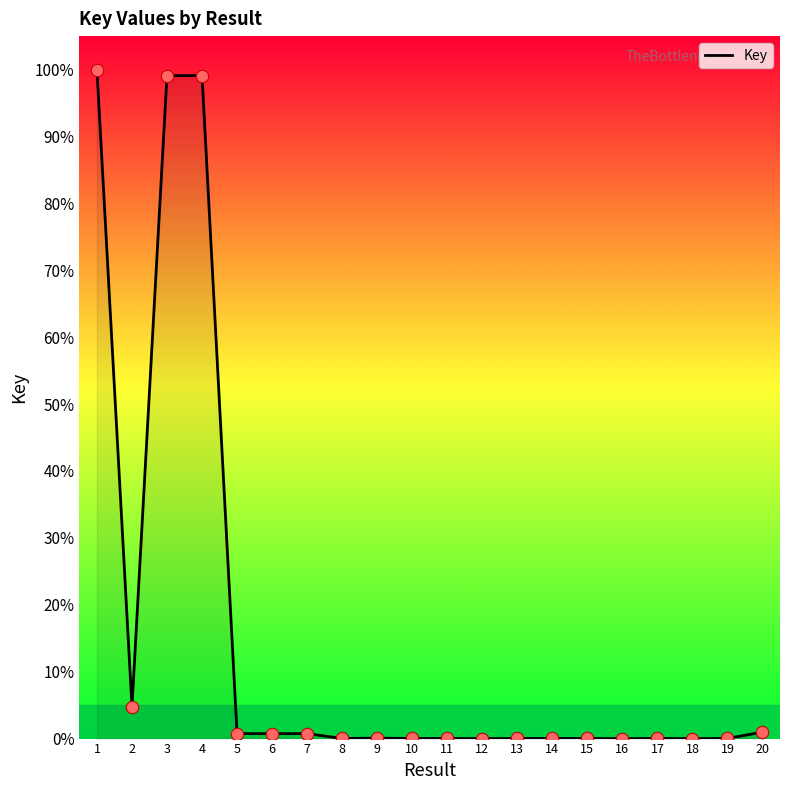

What is the ratio of the value at 4 to the value at 2?

20.8